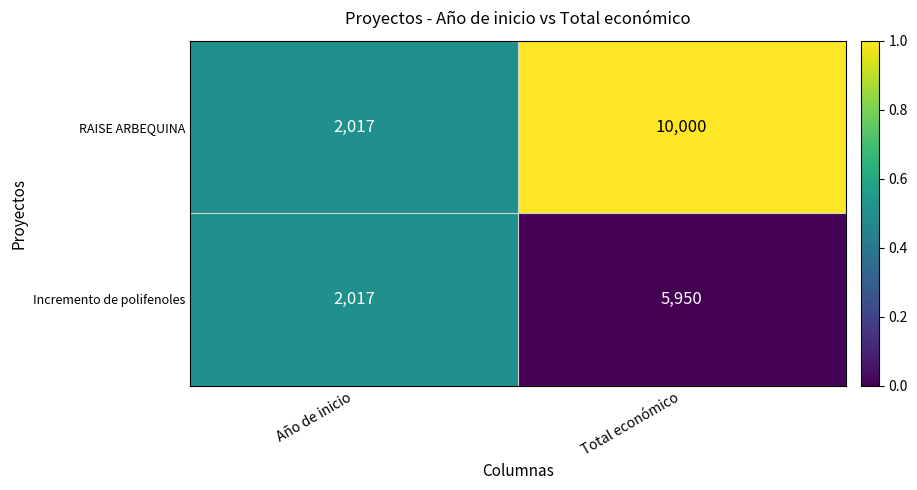

Which series has the largest range (max minus min)?

RAISE ARBEQUINA